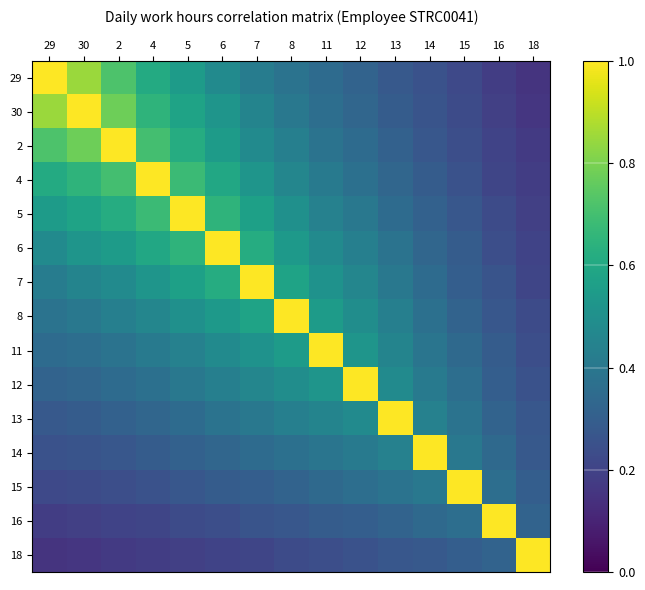

Which series has the largest range (max minus min)?

29